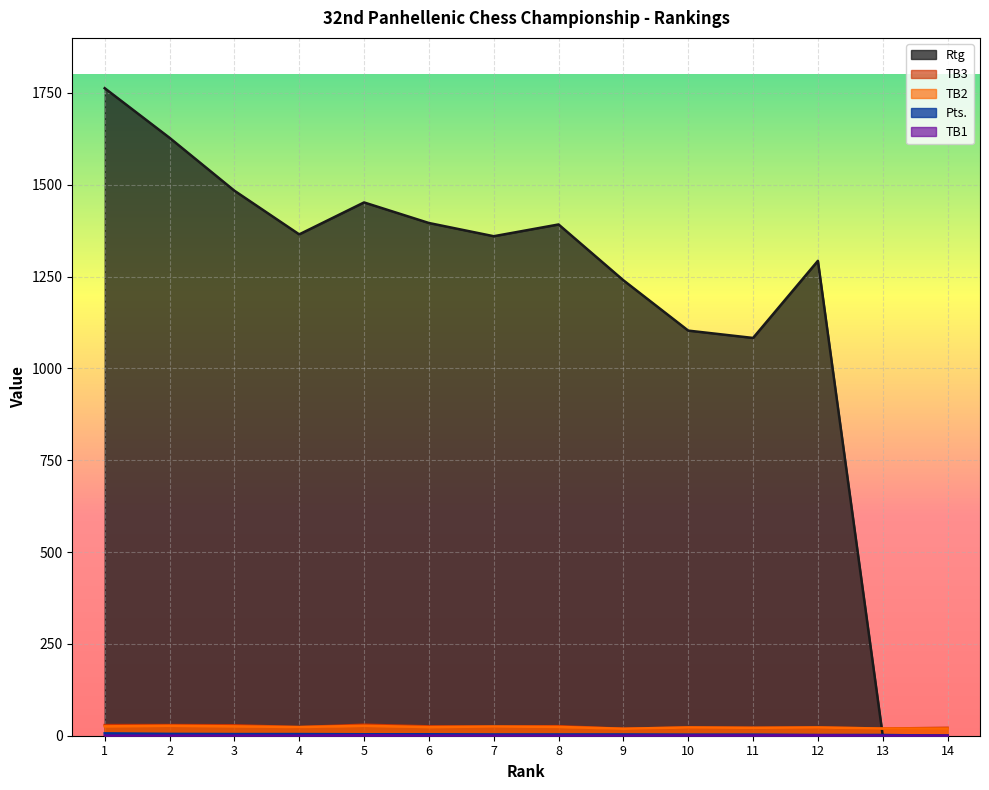

How many intersections are there between Pts. and Rtg?

1